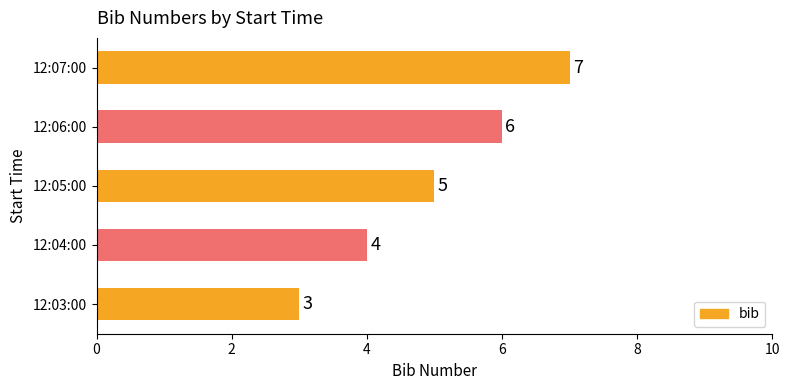

Reading bottom to top, extract all data points from this chart.

12:03:00=3	12:04:00=4	12:05:00=5	12:06:00=6	12:07:00=7